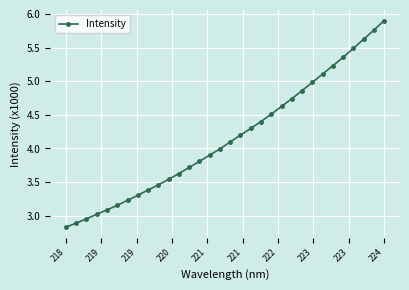

What is the minimum value shown in the chart?

2.8